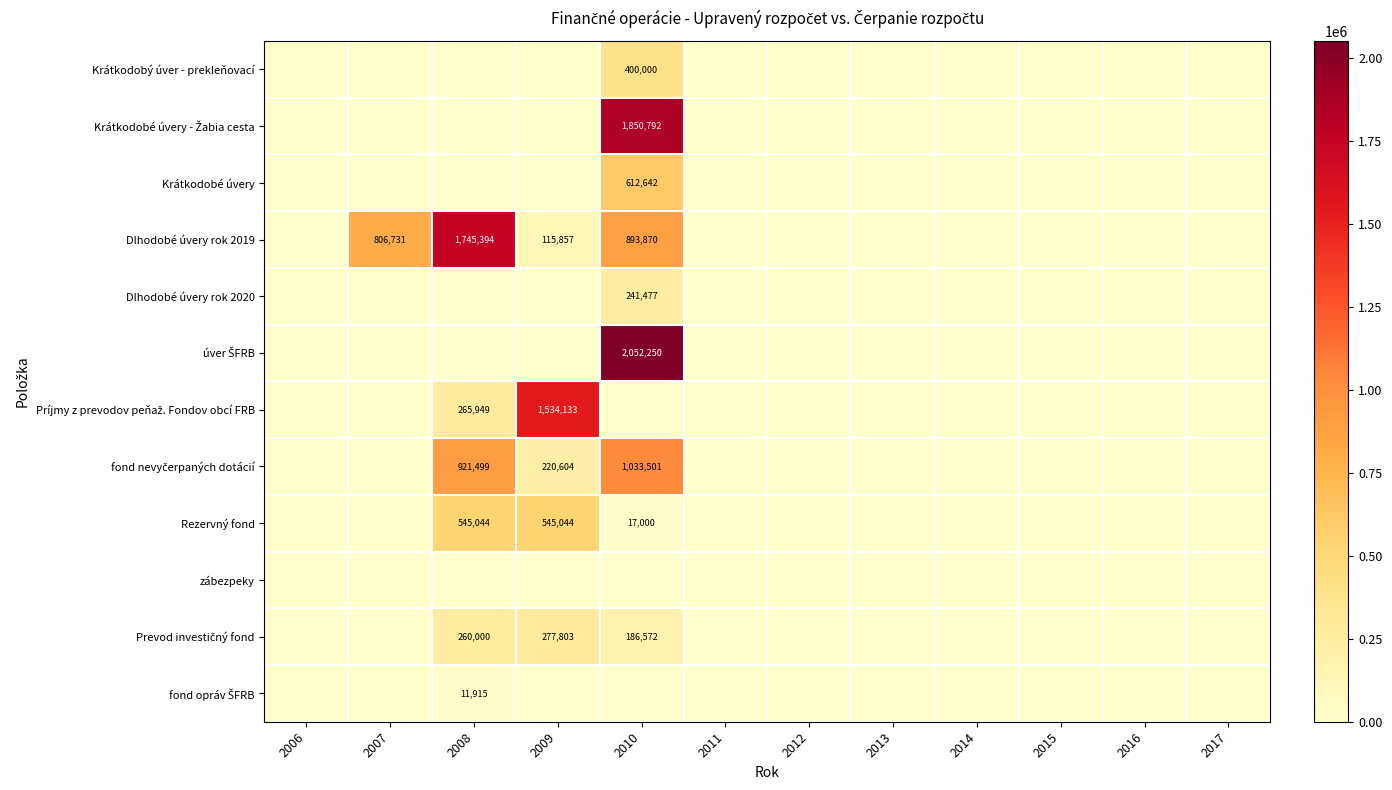

Rank the series by their maximum value, from highest to lowest.

úver ŠFRB, Krátkodobé úvery - Žabia cesta, Dlhodobé úvery rok 2019, Príjmy z prevodov peňaž. Fondov obcí FRB, fond nevyčerpaných dotácií, Krátkodobé úvery, Rezervný fond, Krátkodobý úver - prekleňovací, Prevod investičný fond, Dlhodobé úvery rok 2020, fond opráv ŠFRB, zábezpeky